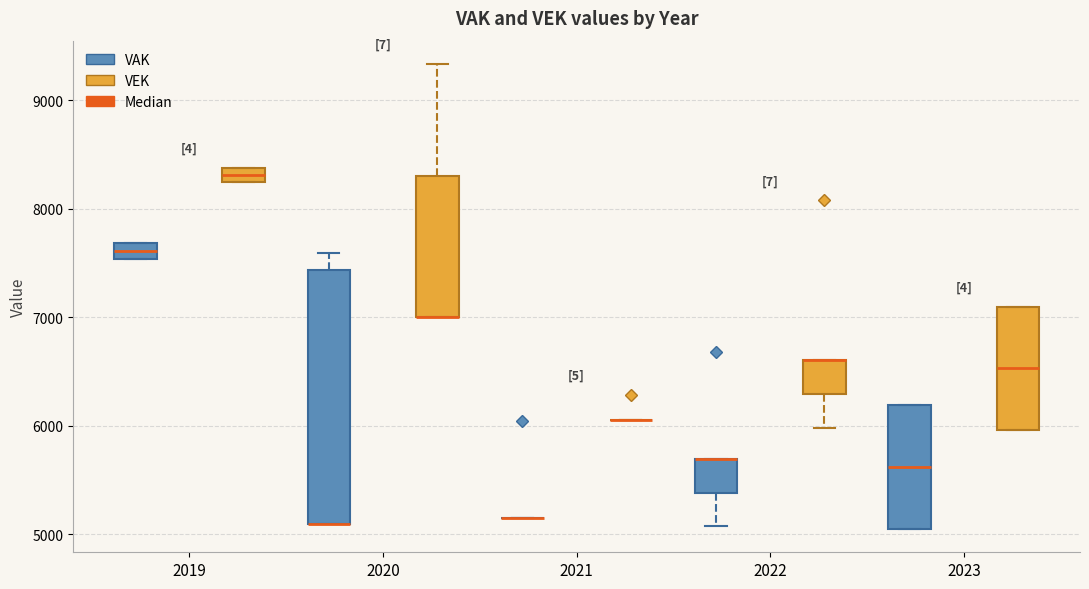

Comparing the boxes themselves (not the whiskers), which one is the tallest?

2020 (VAK)